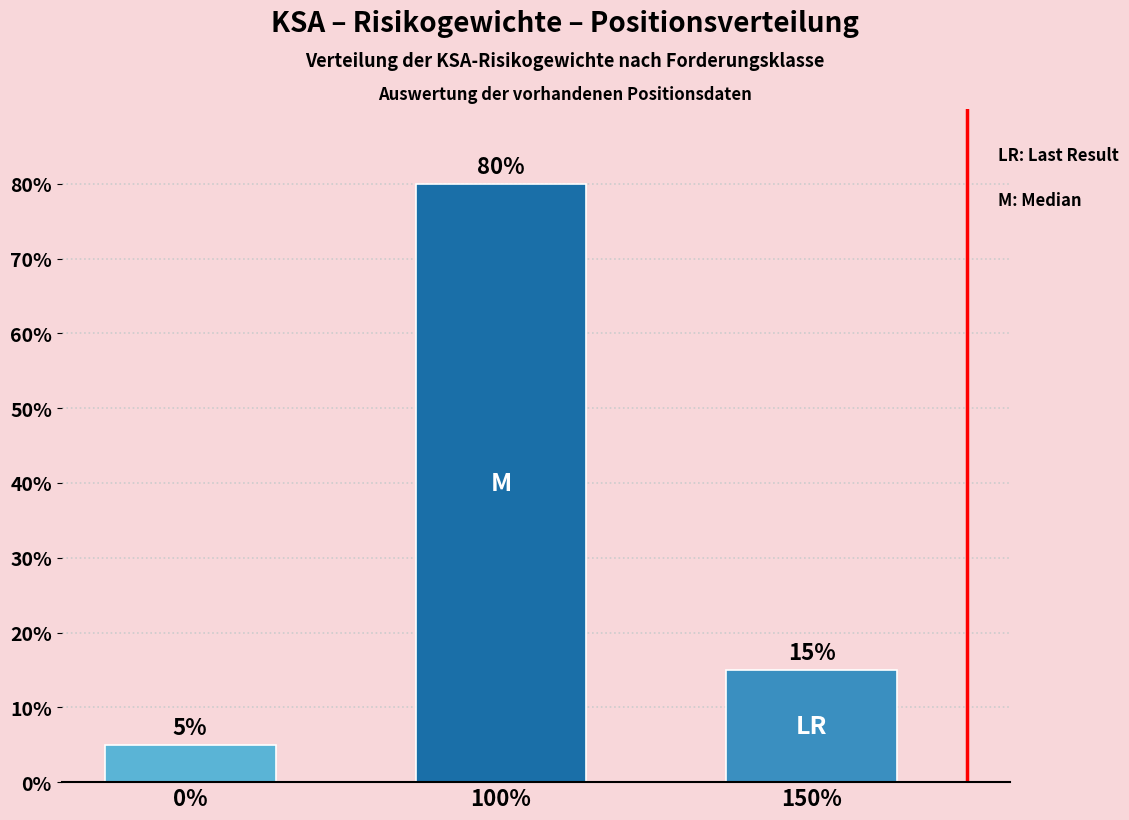

Between 0% and 100%, which is larger?

100%